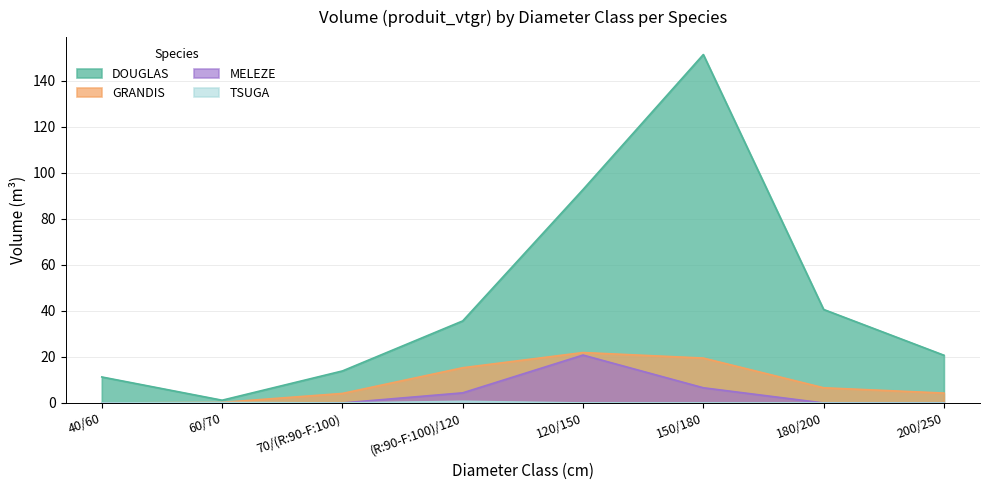

What position from the left is 200/250?

8